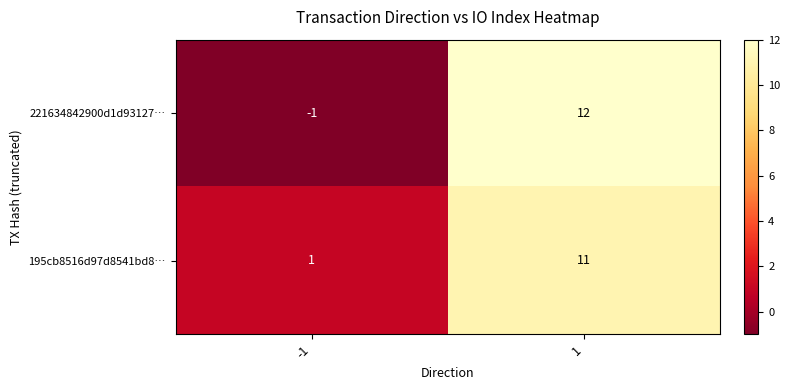

What is the difference between the maximum and minimum values in the 221634842900d1d93127… series?

13